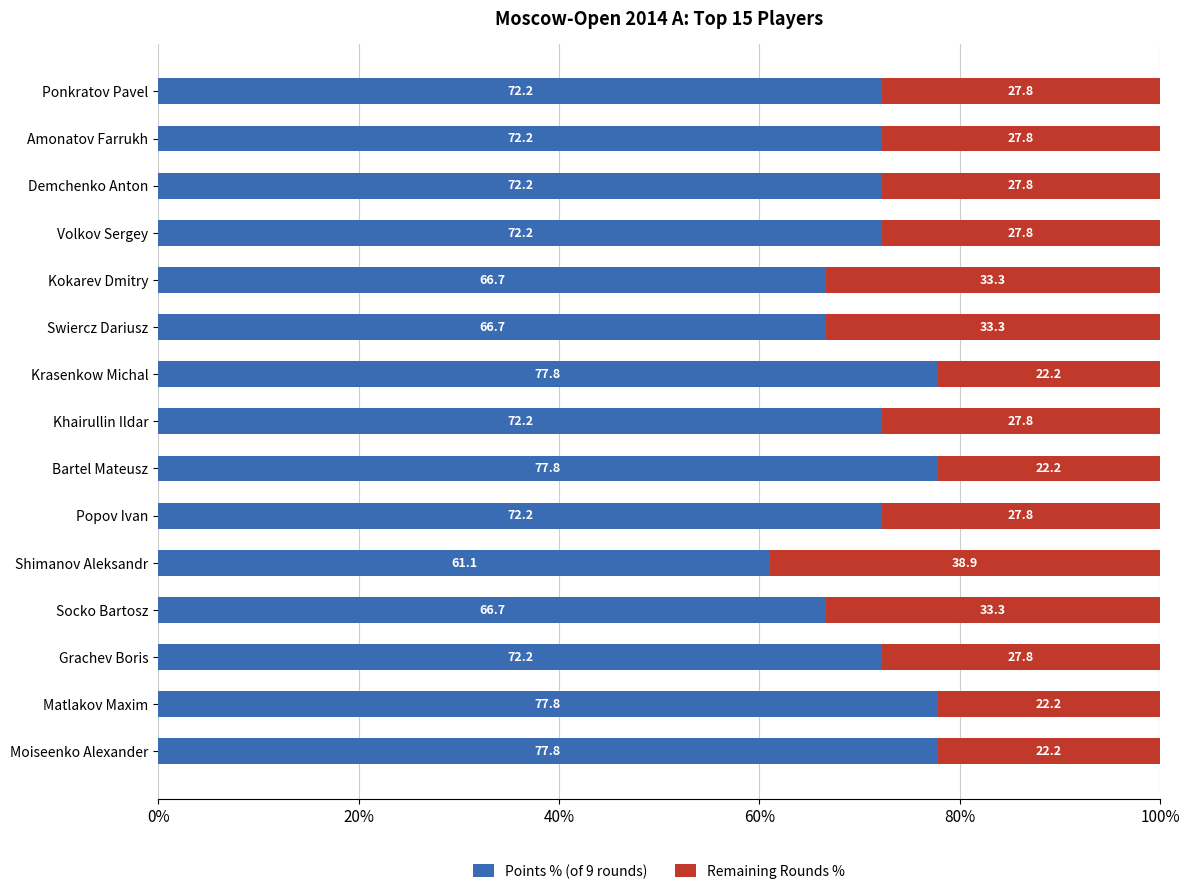

Which category has the lowest value in the Points % (of 9 rounds) series?

Shimanov Aleksandr